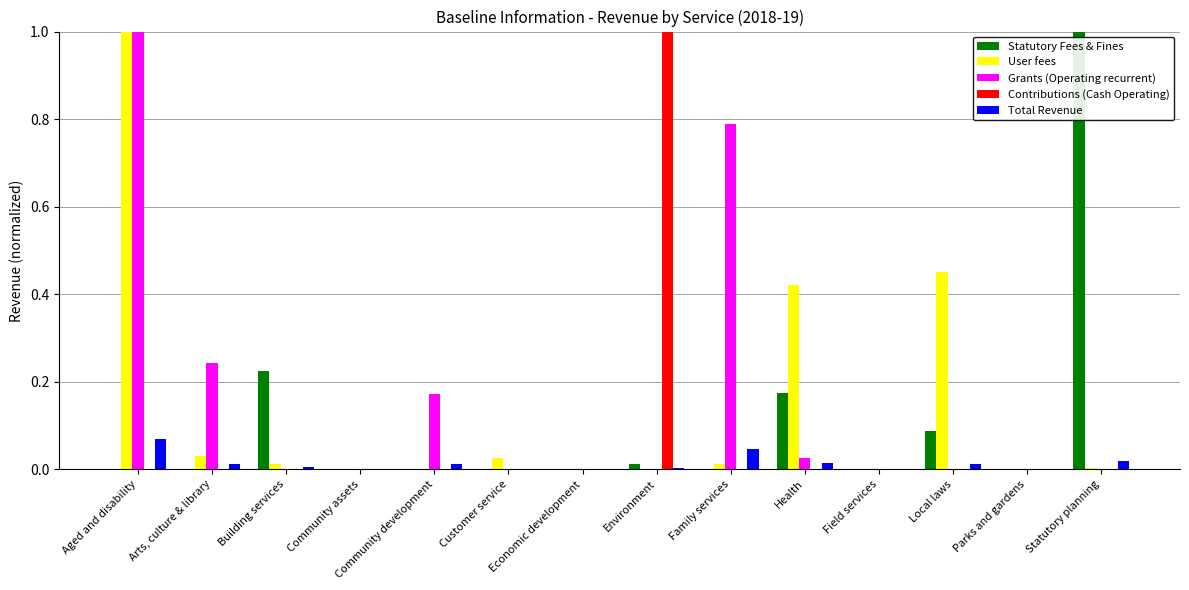

Between Economic development and Health, which series saw the biggest shift?

User fees